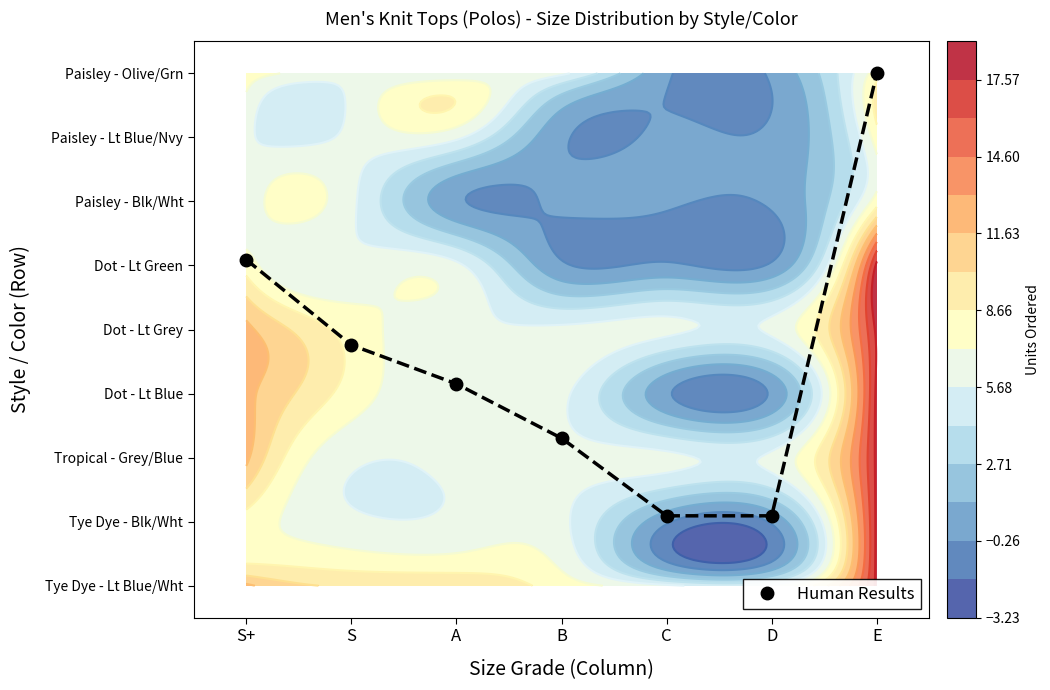

The chart shows a value of 3.2 at A. True or false?

True